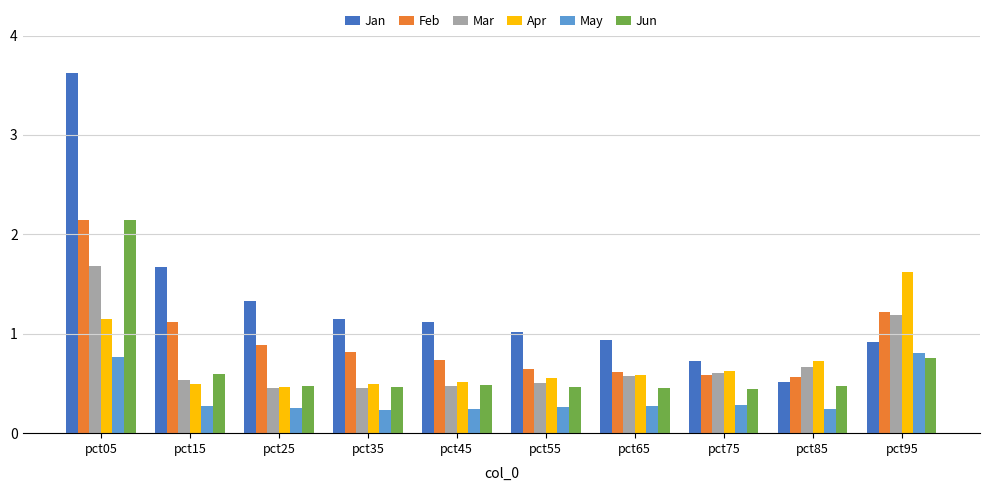

What is the sum of all Jun values?

6.8